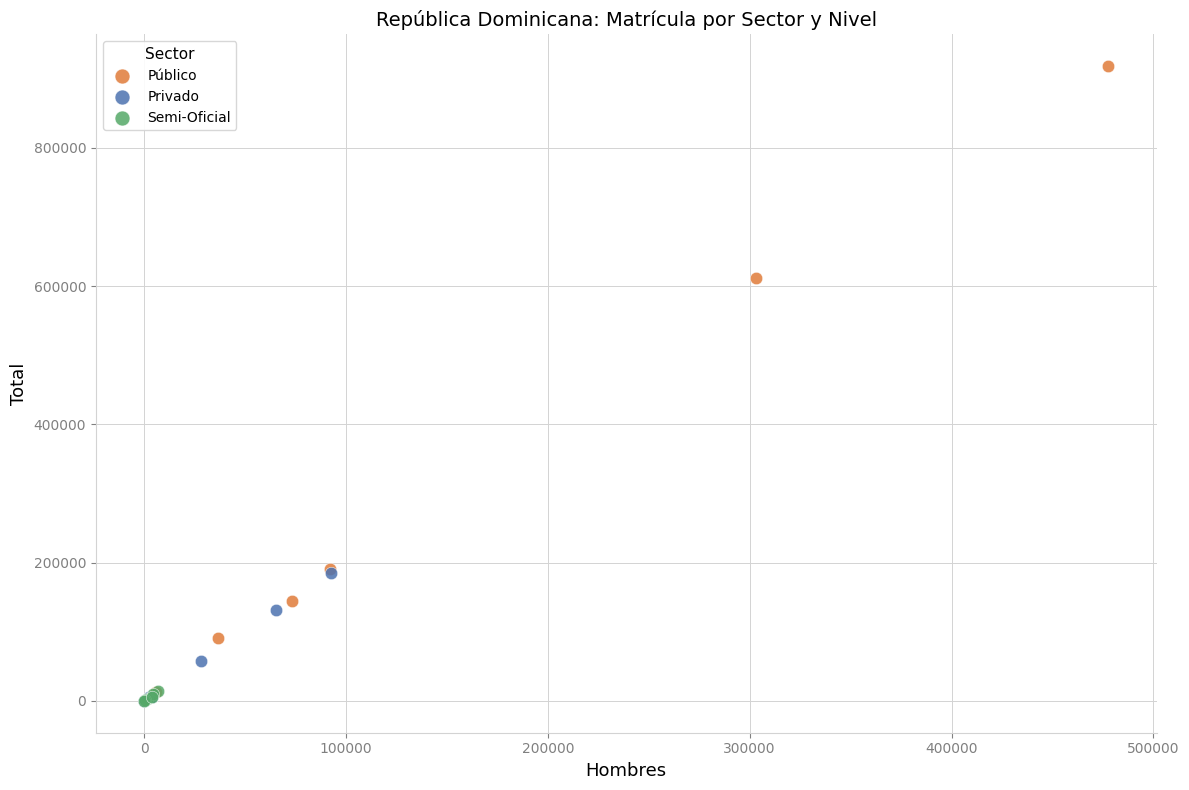

Which series reaches the maximum Y coordinate?

Público